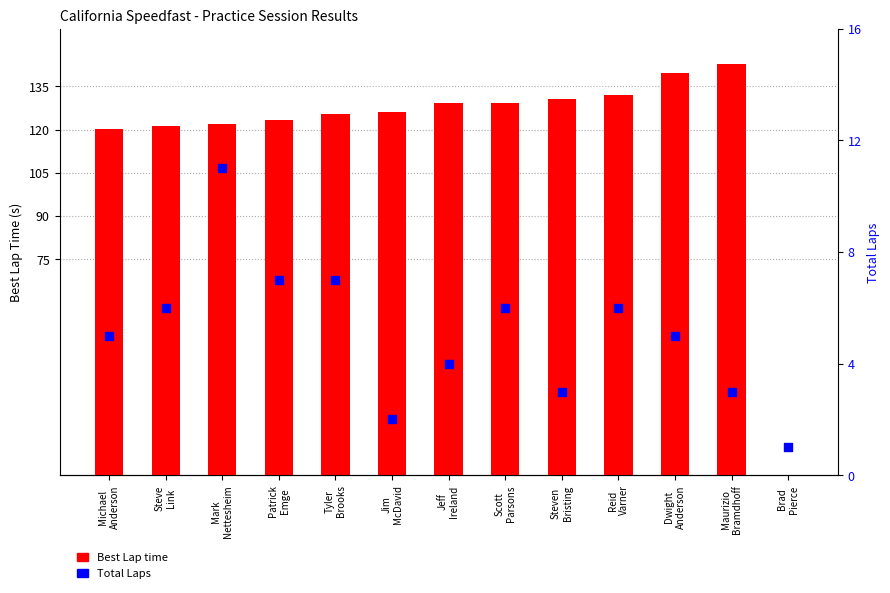

Which series has the widest spread of Y values?

Best Lap time